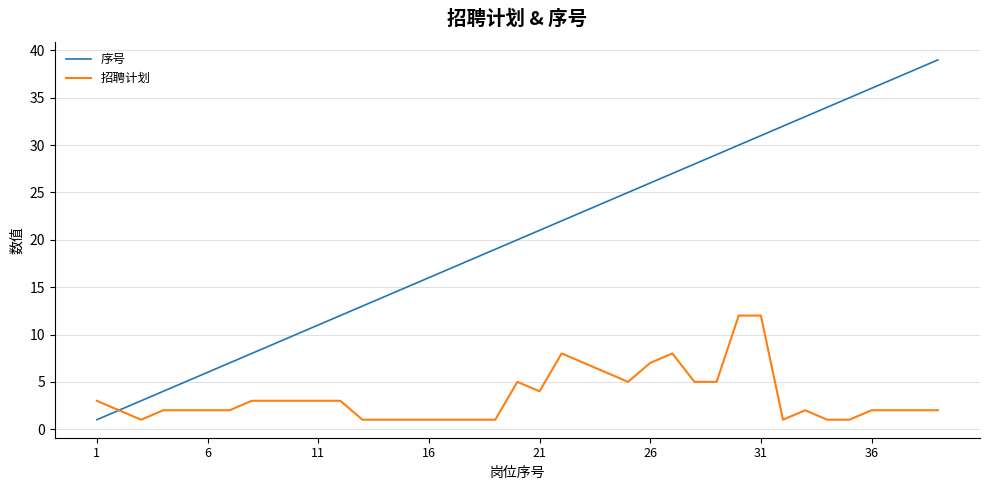

How many series are shown in this chart?

2